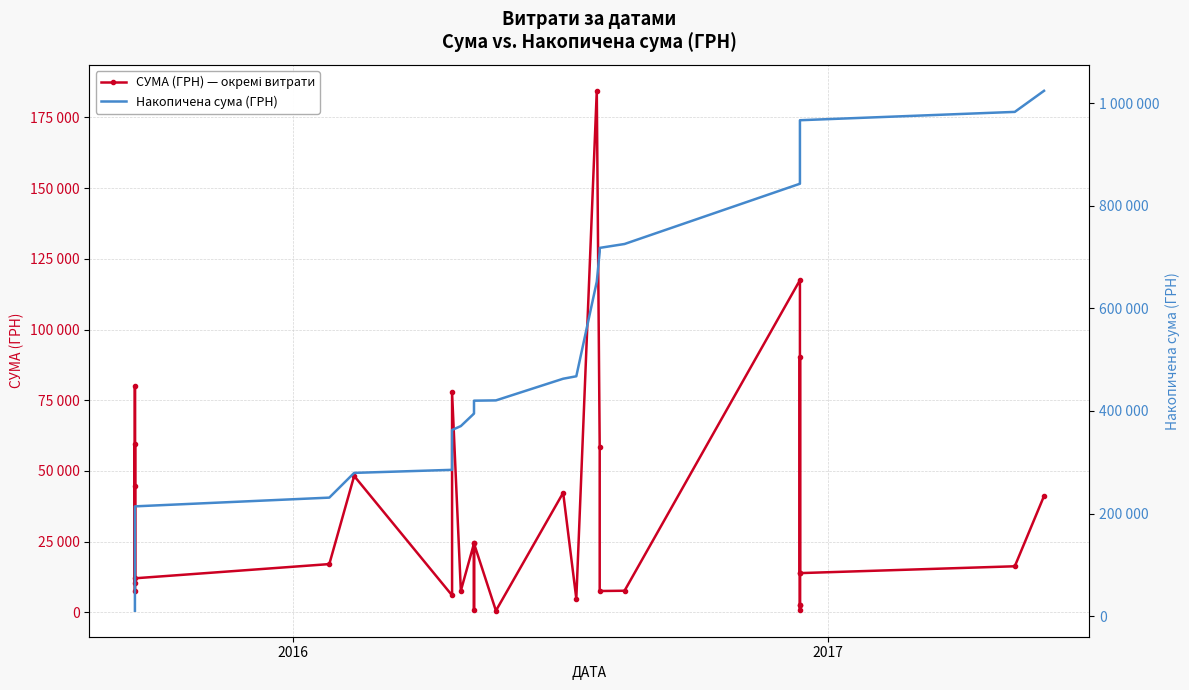

Does the chart have visible grid lines?

Yes